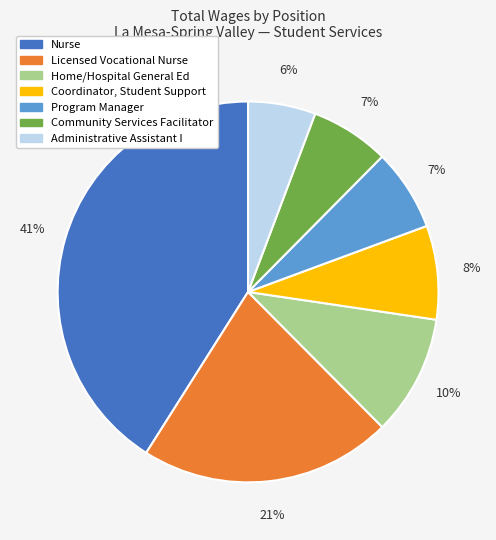

Is there any slice that represents more than half of the pie?

No